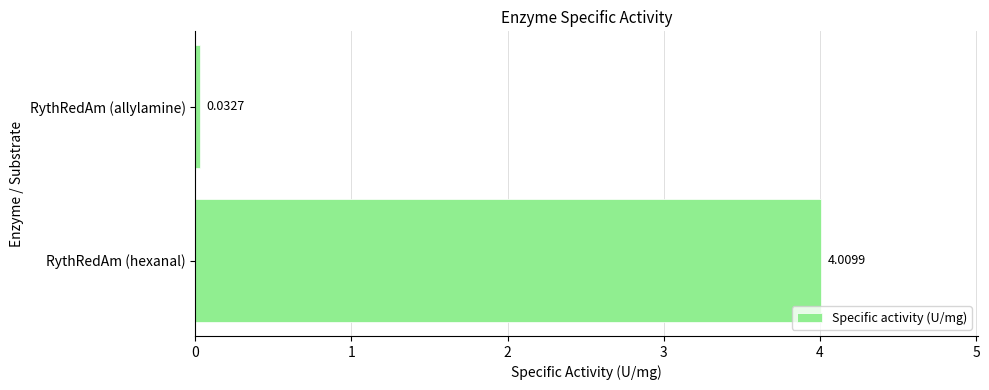

What is the change in value from RythRedAm (hexanal) to RythRedAm (allylamine)?

-4.0